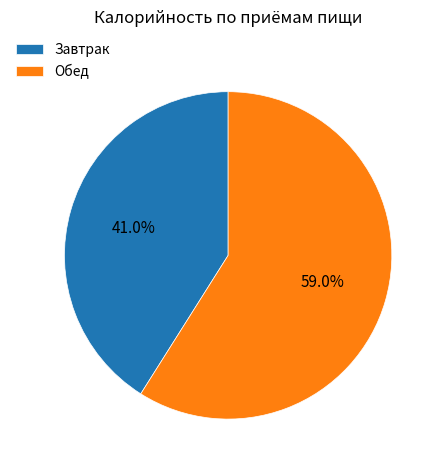

Between Завтрак and Обед, which is larger?

Обед